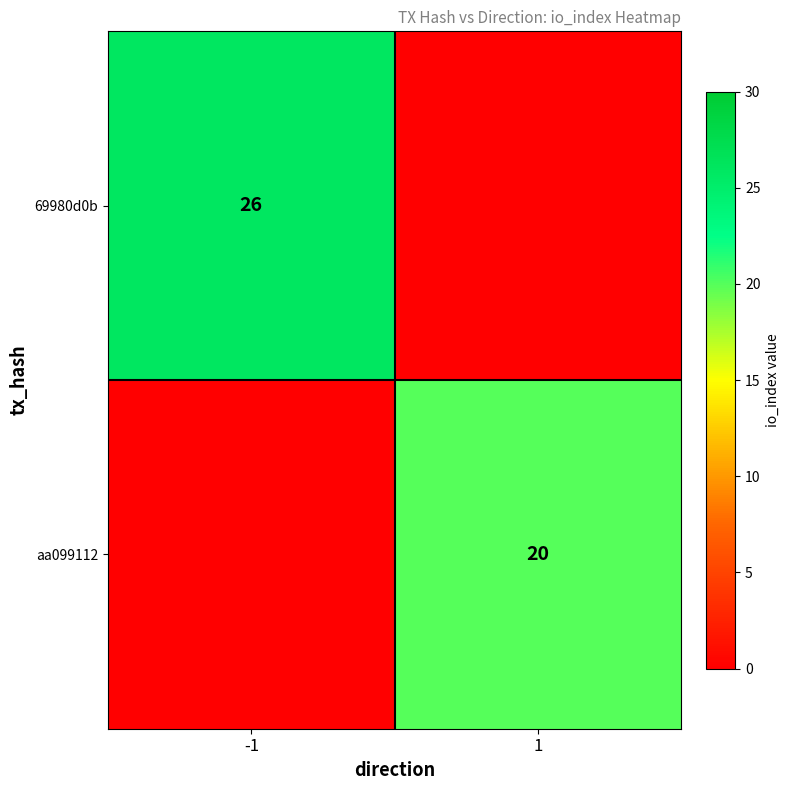

At which category is the sum across all series the highest?

-1